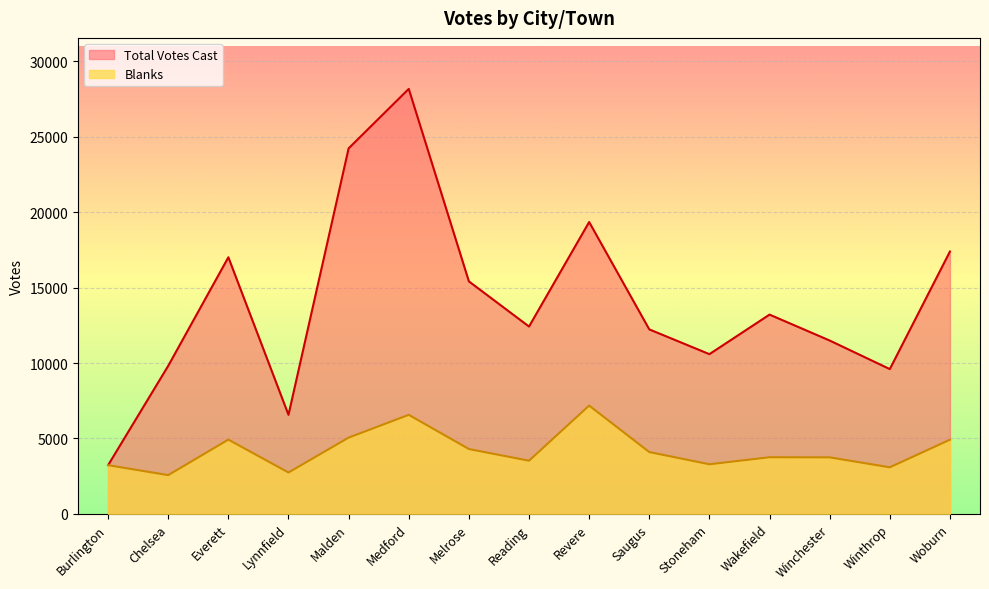

Is it true that Total Votes Cast equals 8588 at Lynnfield?

False